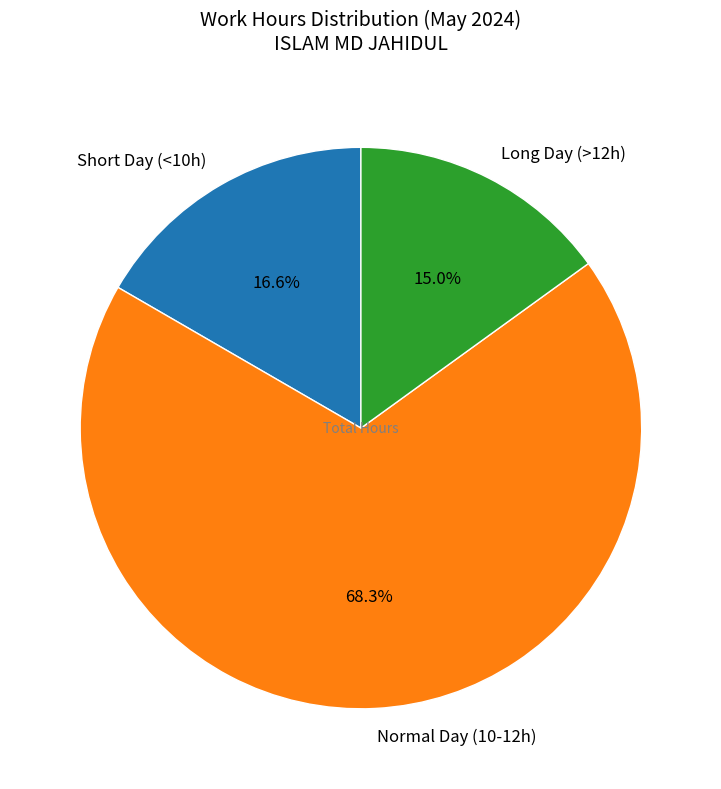

Which category has the smallest portion of the pie?

Long Day (>12h)